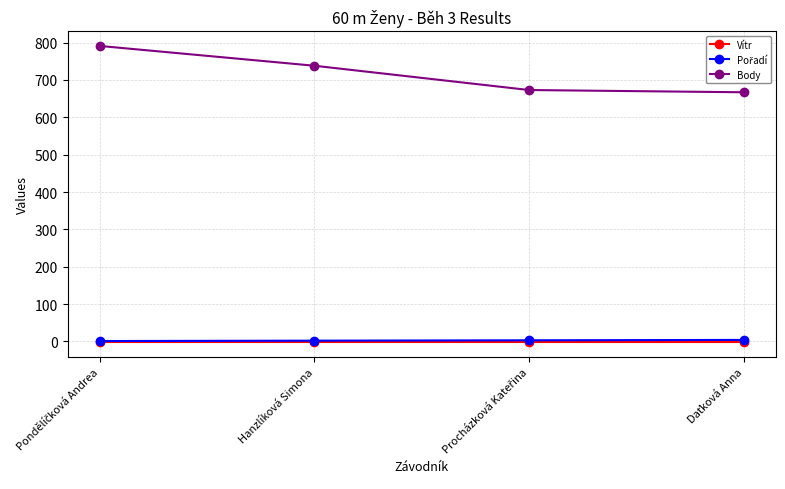

The value of Body at Hanzlíková Simona is 738.0. True or false?

True